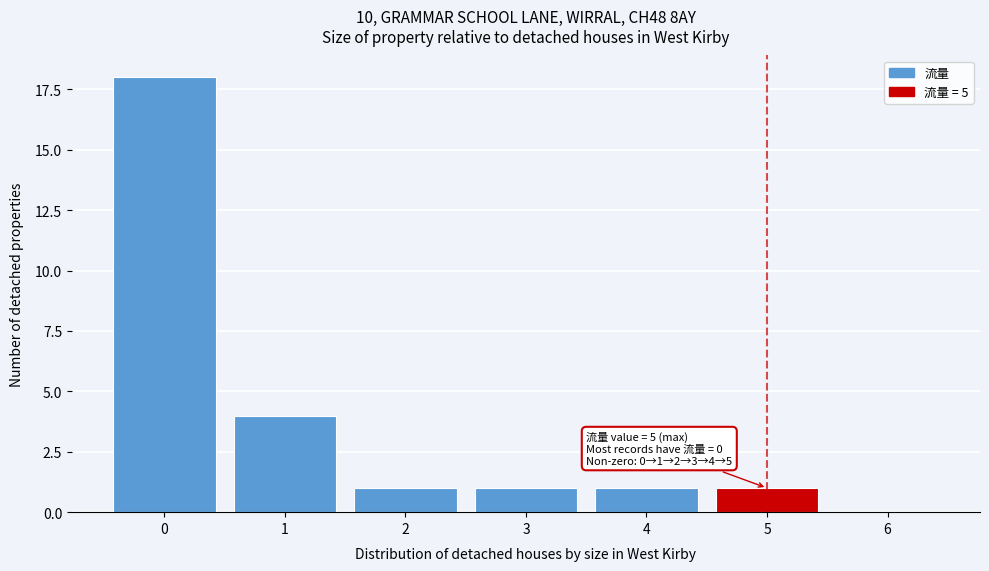

Reading left to right, transcribe all the data shown in this chart.

0=18	1=4	2=1	3=1	4=1	5=1	6=0